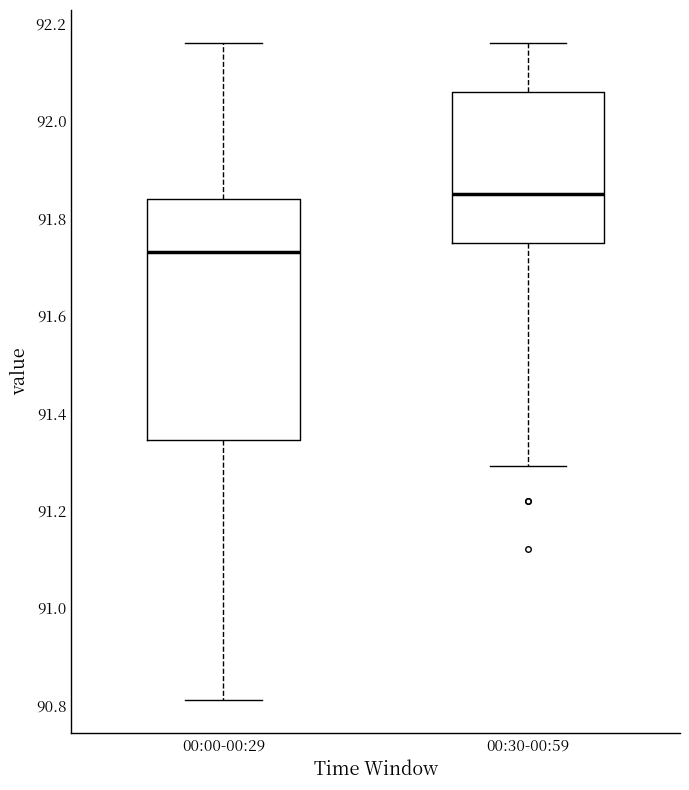

Which box's median line is the highest?

00:30-00:59